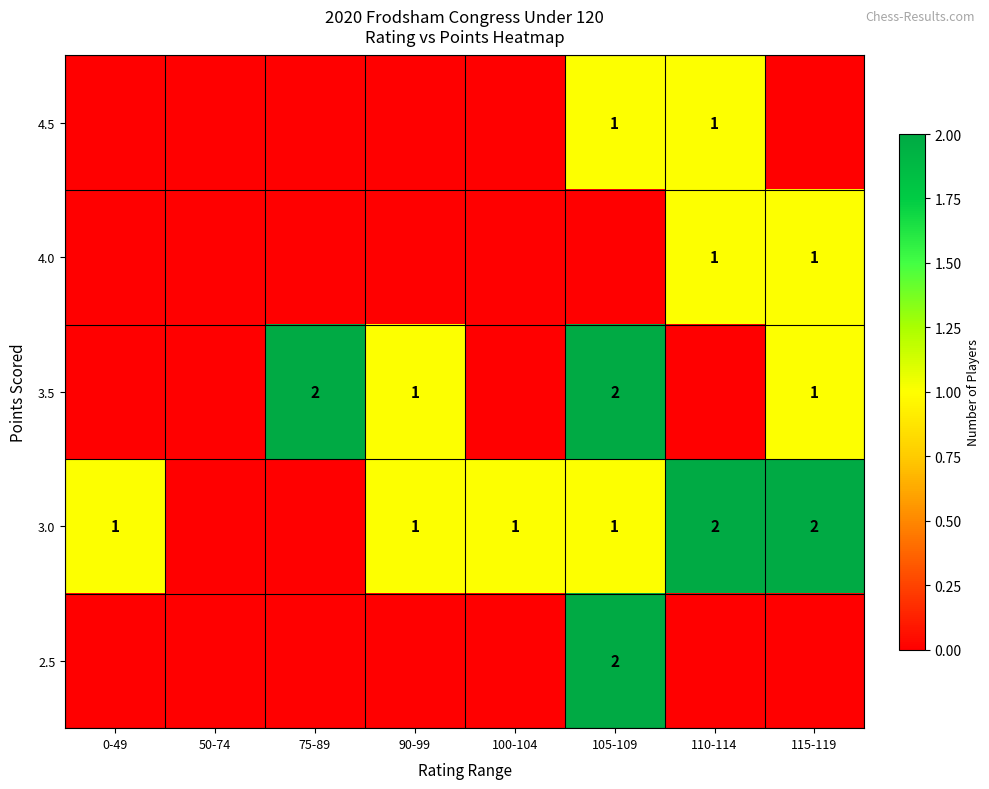

Is the value of 4.5 at 105-109 greater than the value of 3.5 at 75-89?

No